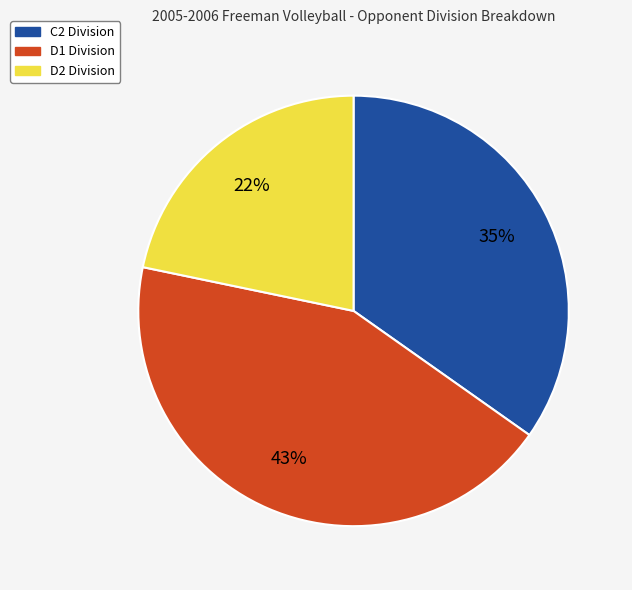

Which category has the smallest portion of the pie?

D2 Division